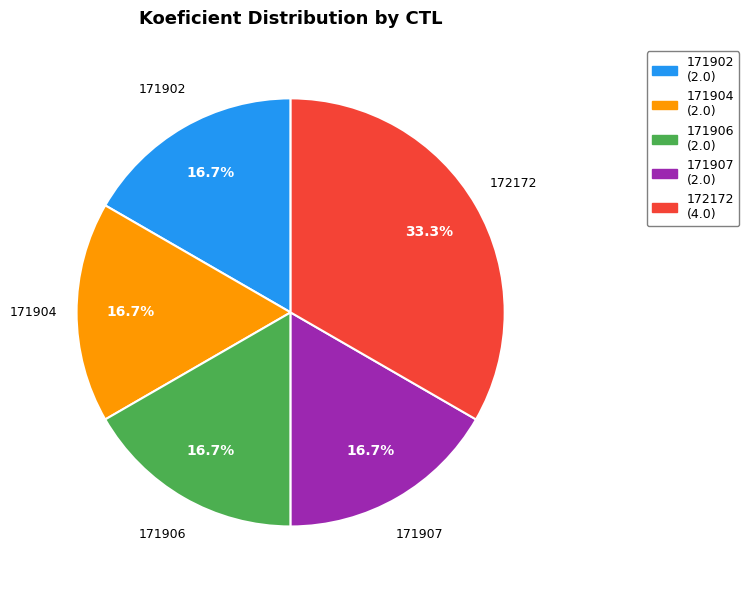

What percentage do 171906 and 172172 together represent?

50.0%